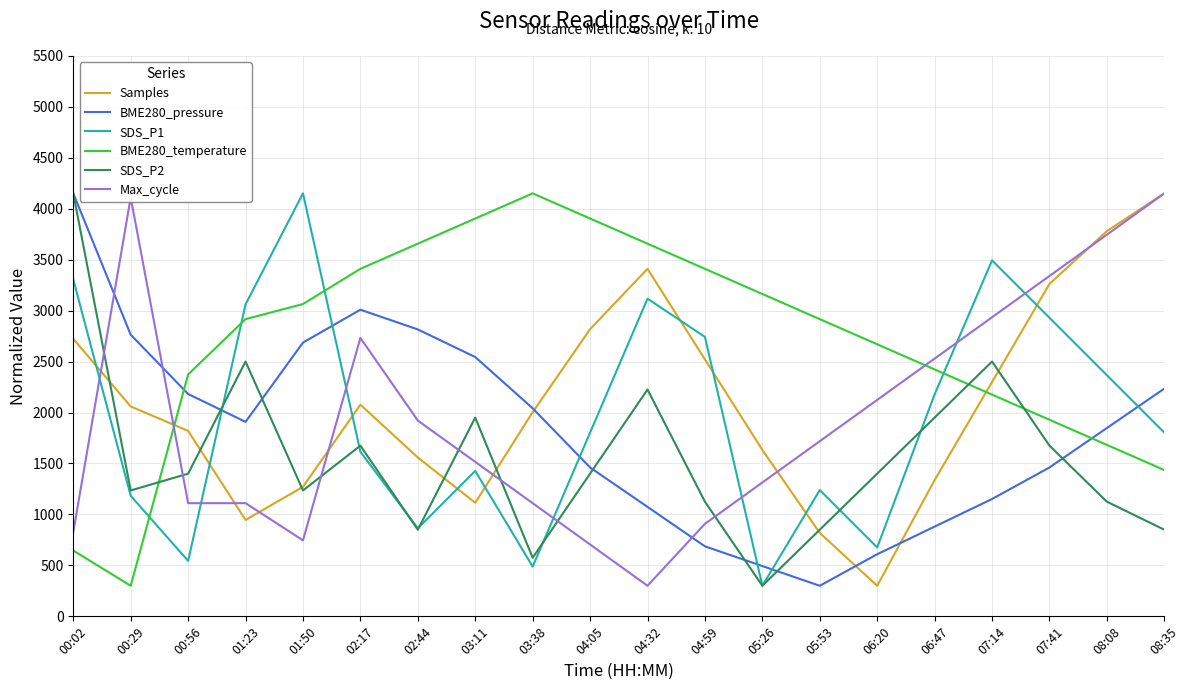

Between which two adjacent categories do Samples and SDS_P1 first intersect?

00:02 and 00:29